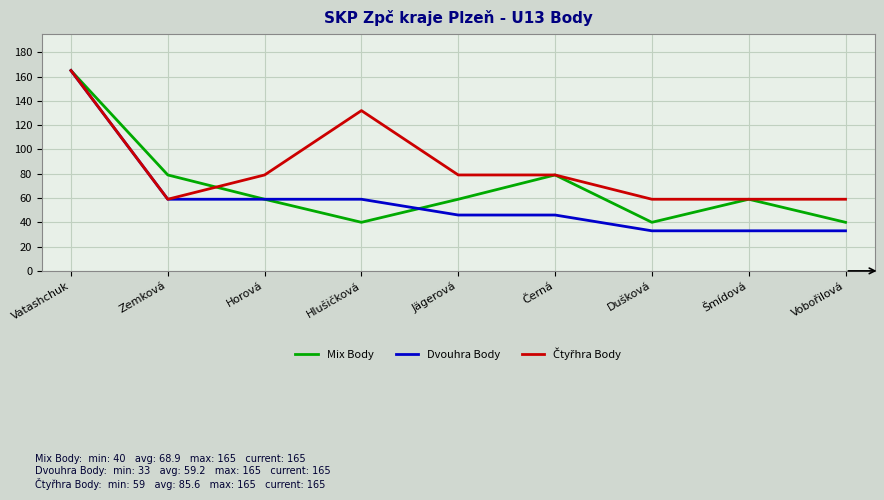

What is the minimum value shown in the chart?

33